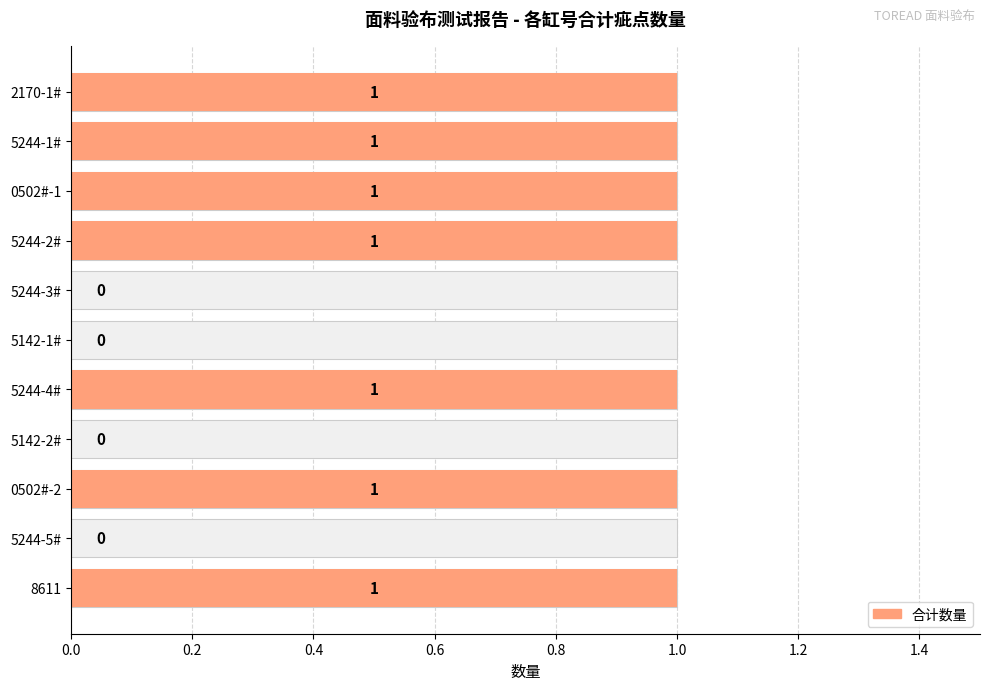

What is the sum of all values?

7